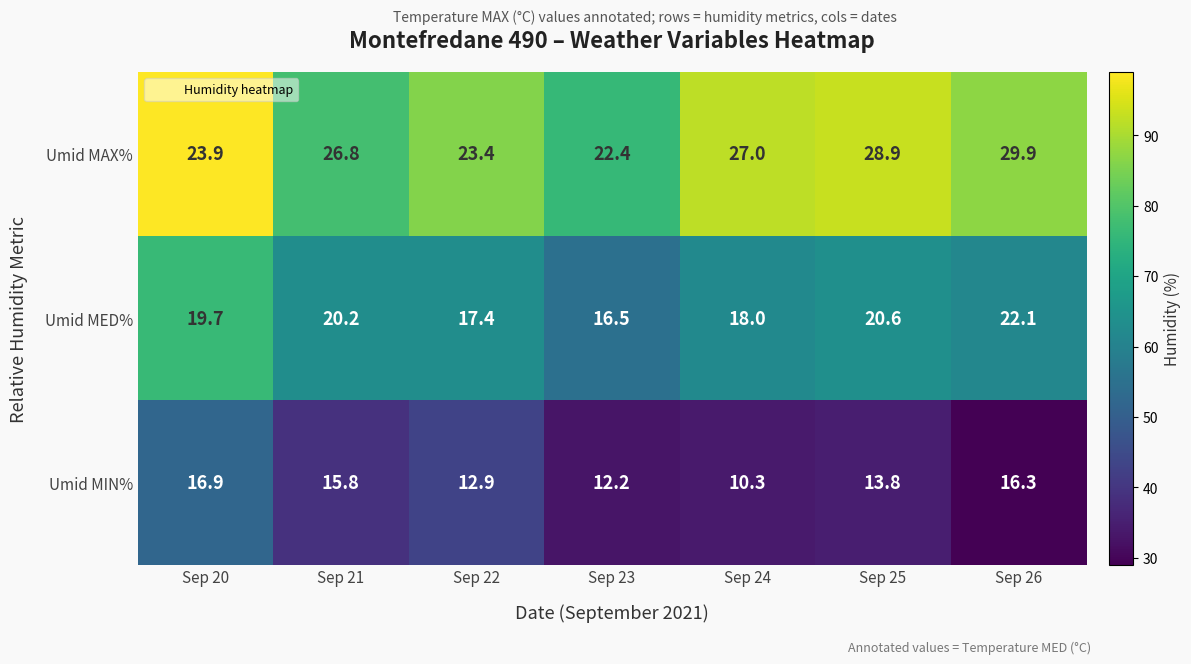

Rank the series by their maximum value, from highest to lowest.

Umid MAX%, Umid MED%, Umid MIN%